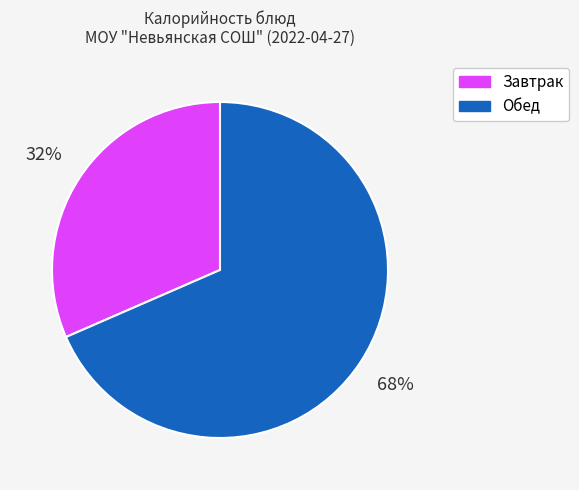

To the nearest percent, what is the average slice percentage?

50%